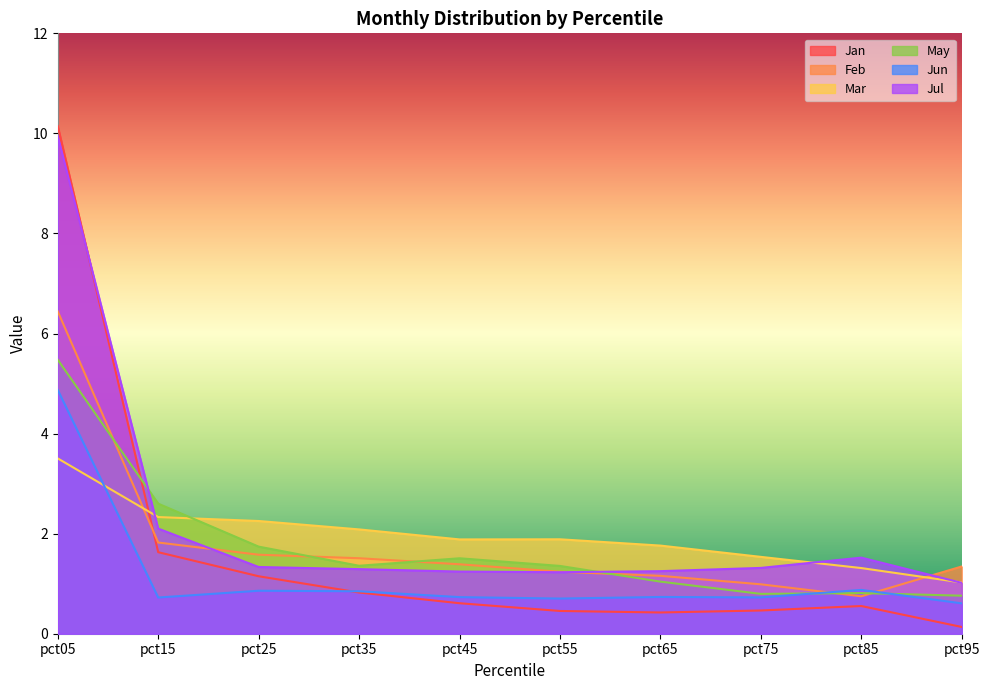

What is the smallest value displayed?

0.1